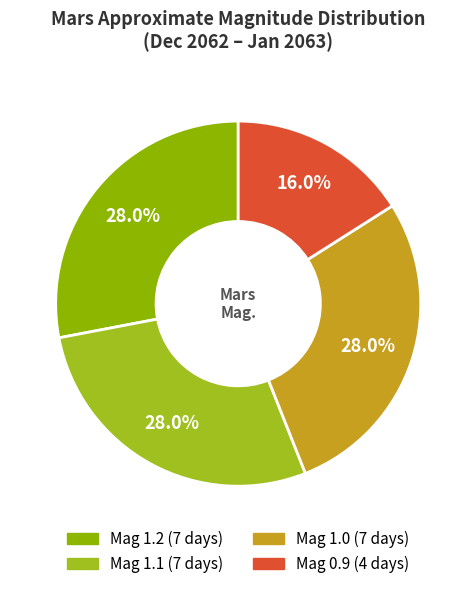

How many segments does this pie chart have?

4